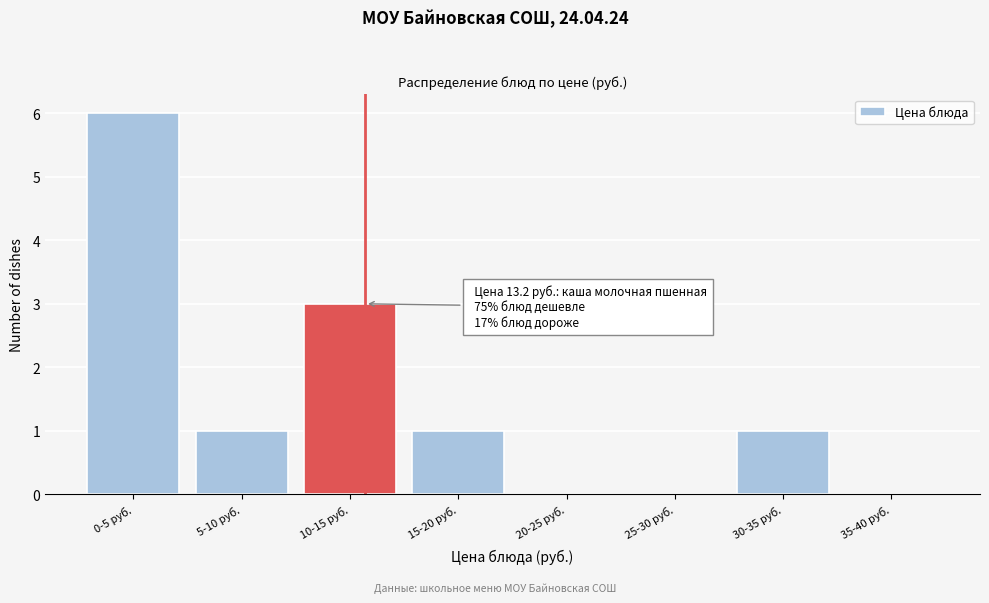

Reading left to right, extract all data points from this chart.

0-5 руб.=6	5-10 руб.=1	10-15 руб.=3	15-20 руб.=1	20-25 руб.=0	25-30 руб.=0	30-35 руб.=1	35-40 руб.=0